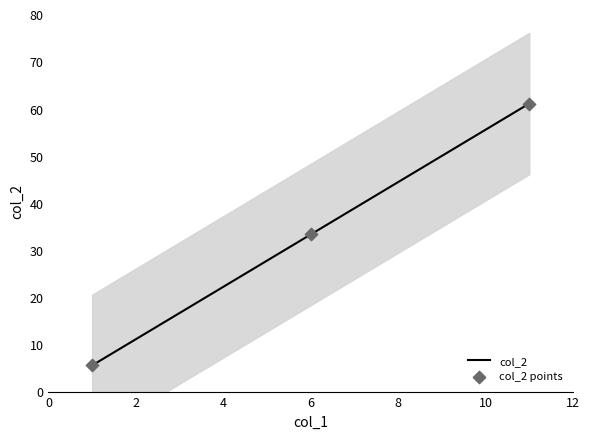

What is the highest value of the col_2 series?

61.1